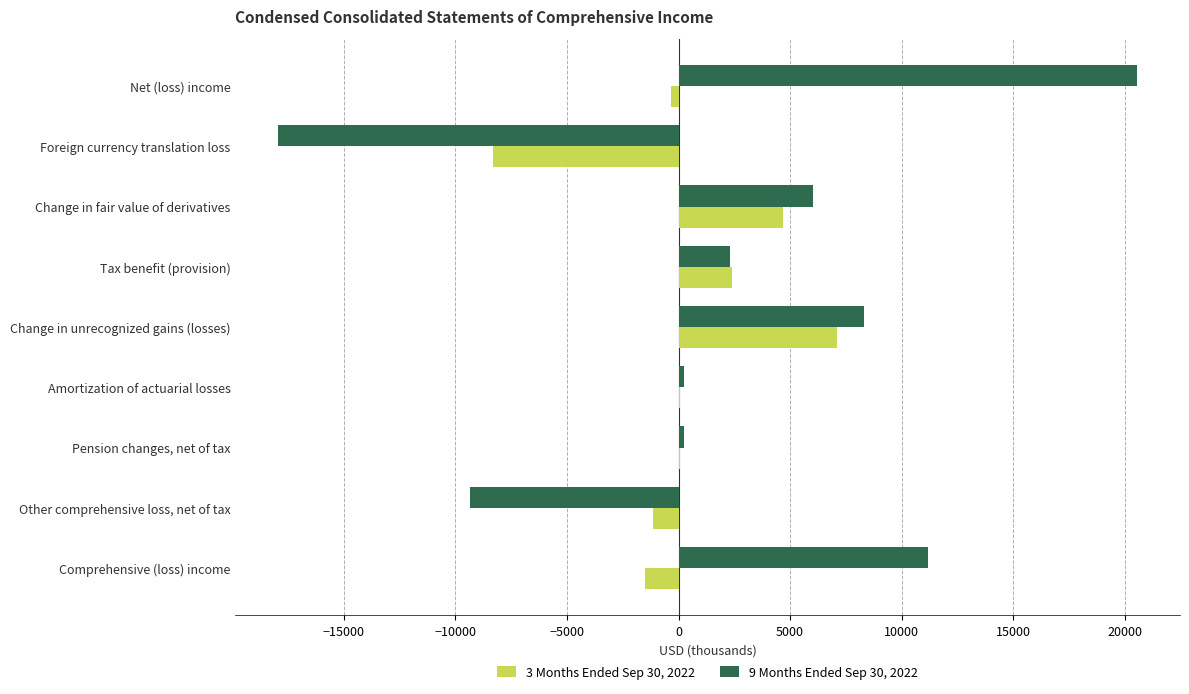

Between Change in unrecognized gains (losses) and Other comprehensive loss, net of tax, which series saw the biggest shift?

9 Months Ended Sep 30, 2022